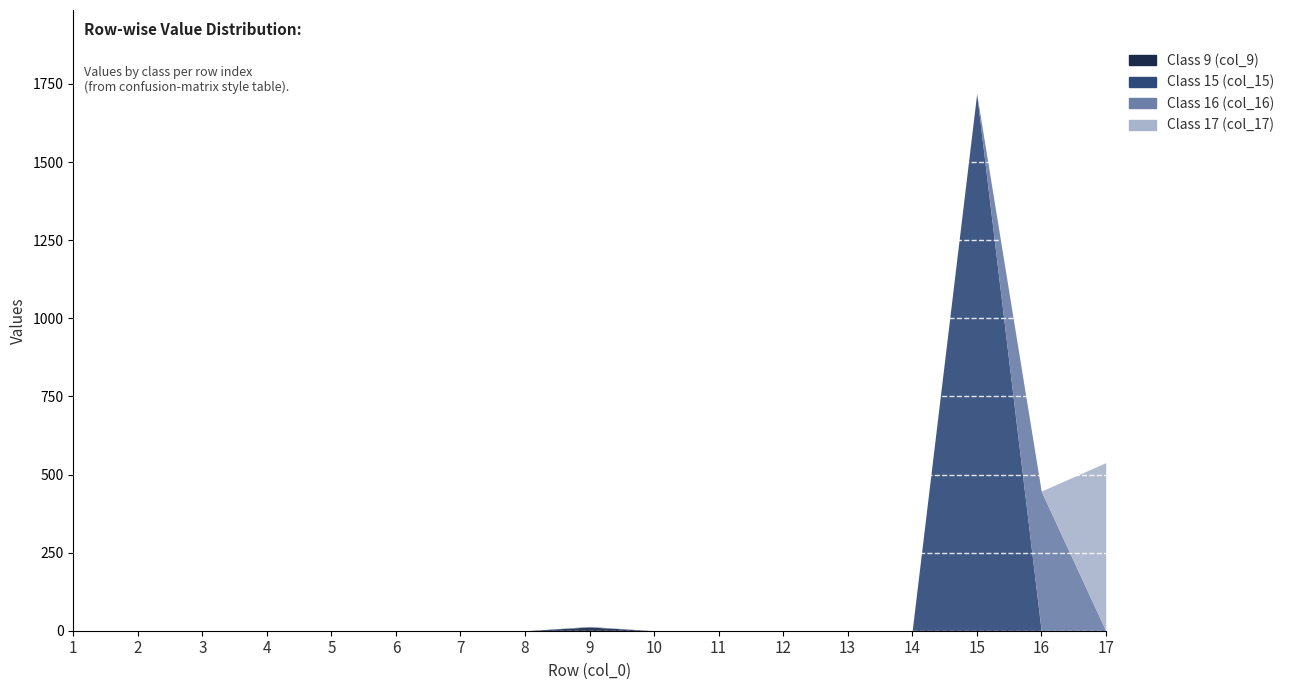

What is the difference between the maximum and second lowest values in the Class 15 (col_15) series?

1719